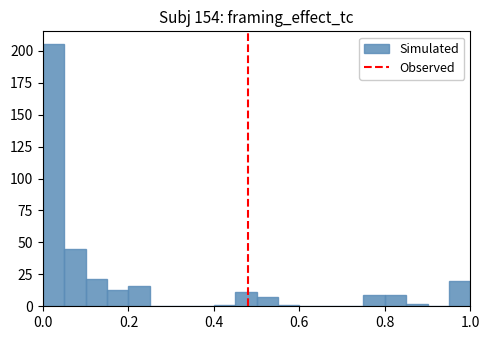

Around what value on the x-axis is the tallest bar? Give the approximate position of its centre, as read against the axis.

0.02